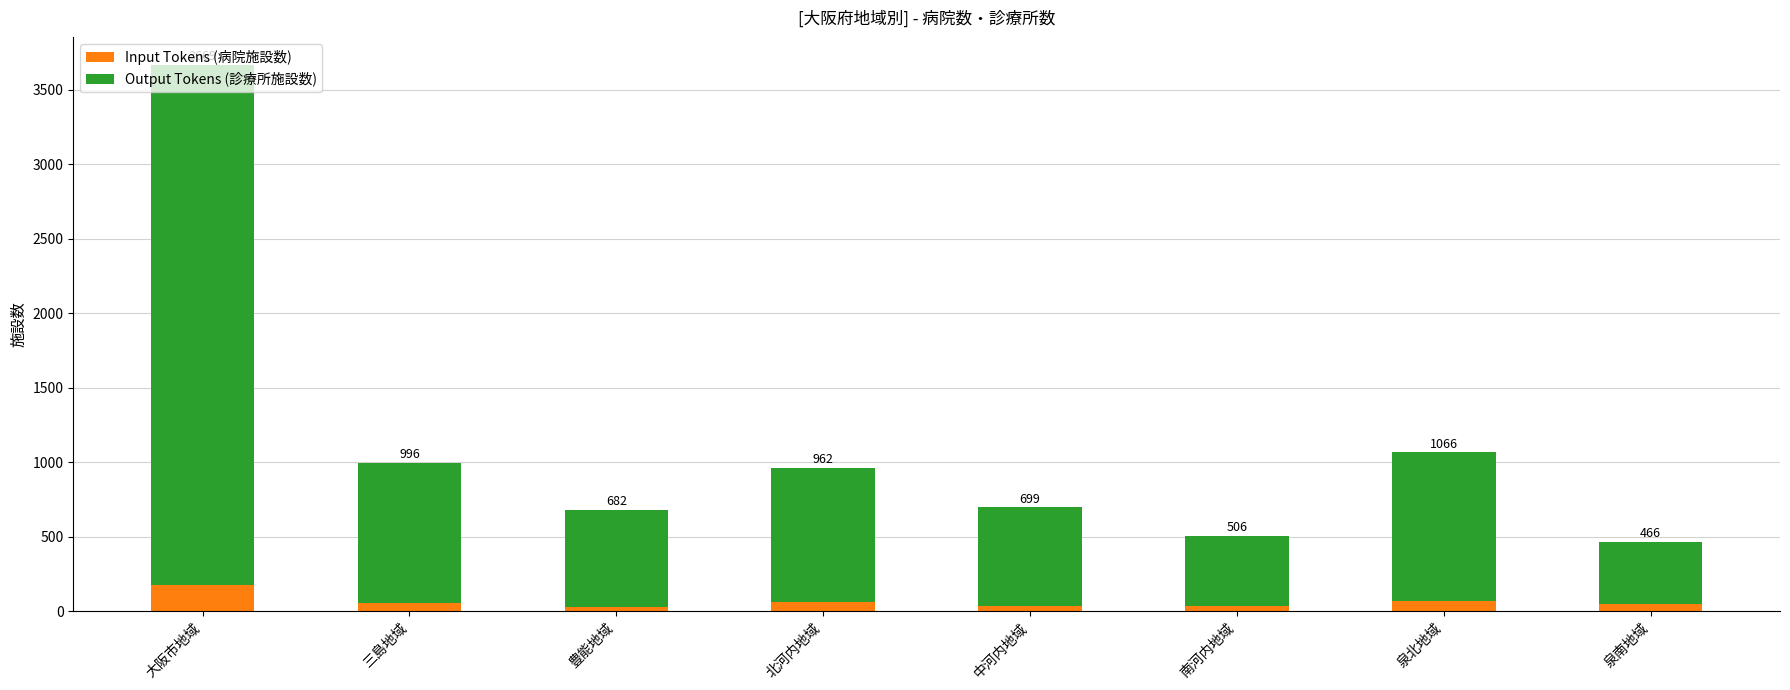

At which label does Input Tokens (病院施設数) first exceed 53?

大阪市地域